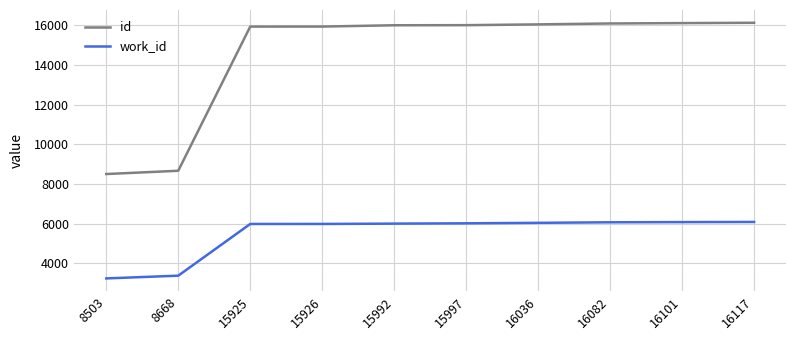

What is the spread (max minus min) of values at 16036?

9989